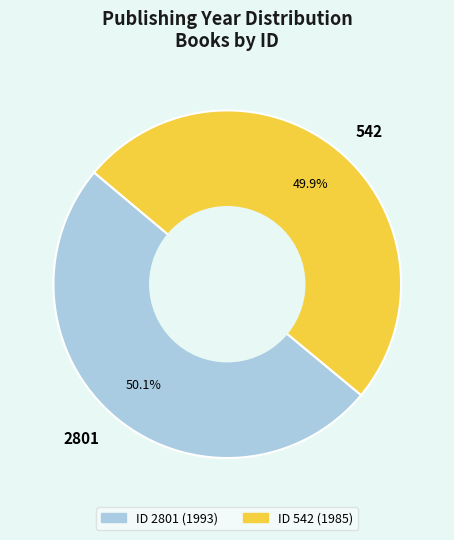

What is the ratio of the value at 2801 to the value at 542?

1.0